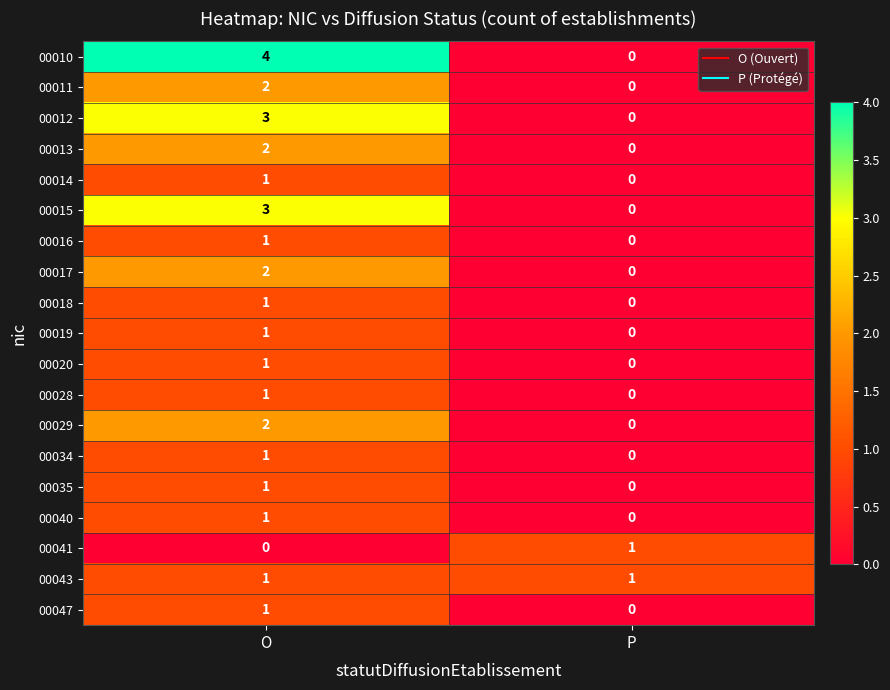

Is the value of 00017 at P greater than the value of 00016 at O?

No